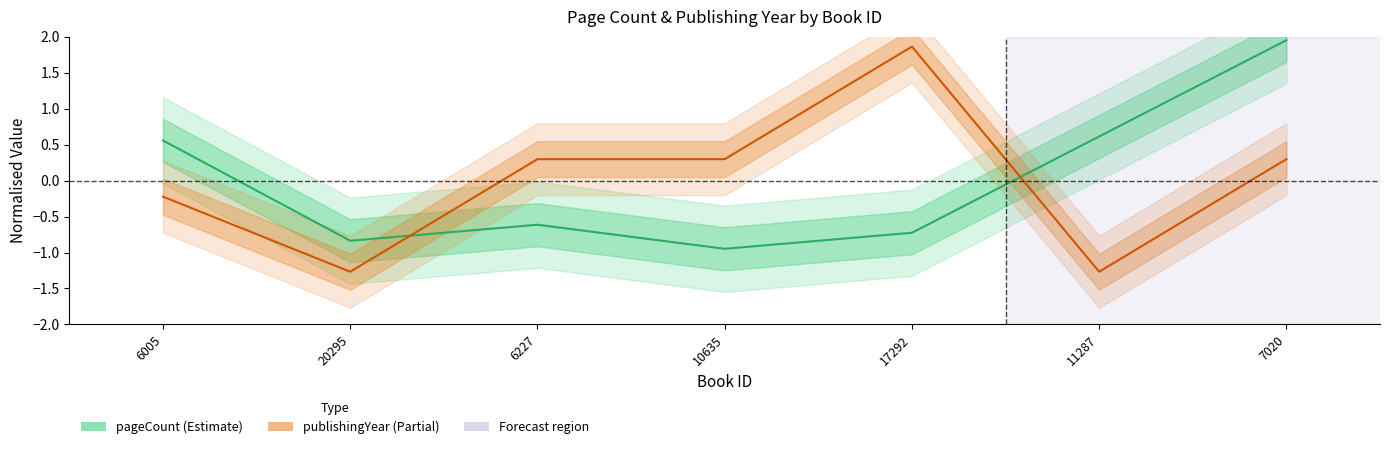

Which label corresponds to the smallest value in the chart?

20295